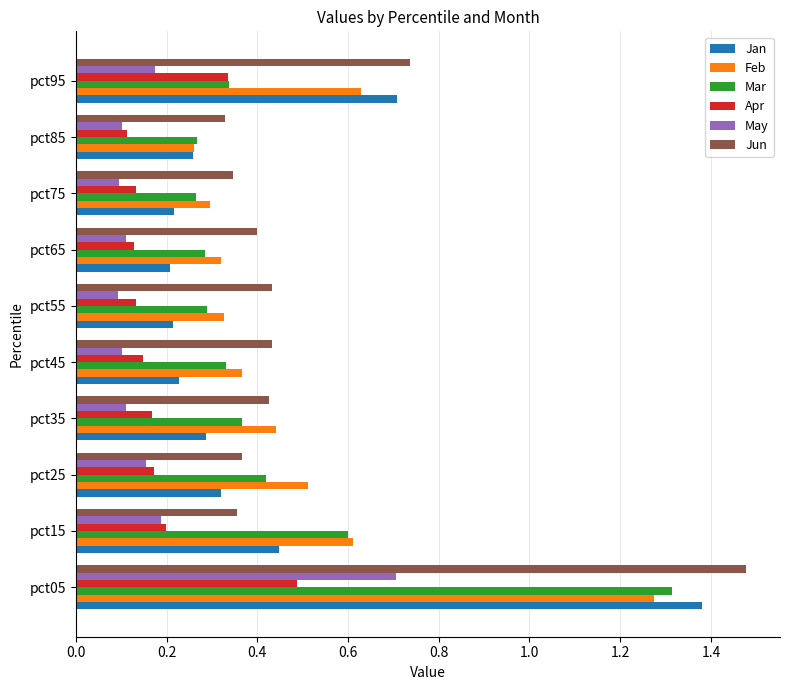

What is the sum of the Jan values at pct05 and pct85?

1.6